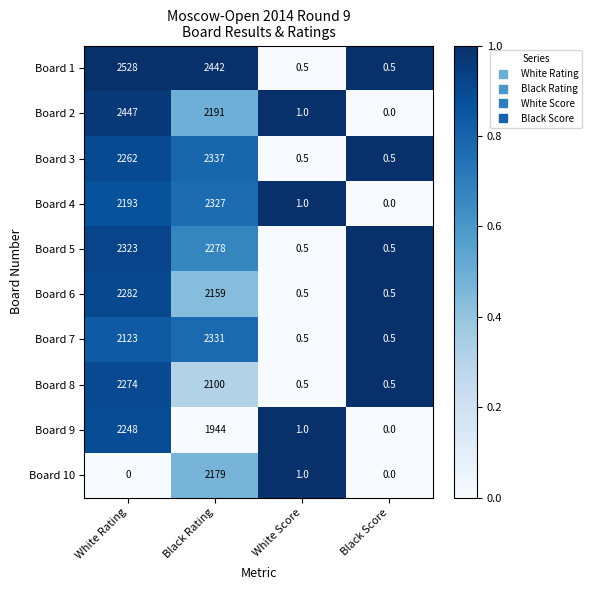

What is the spread (max minus min) of values at Black Rating?

498.0